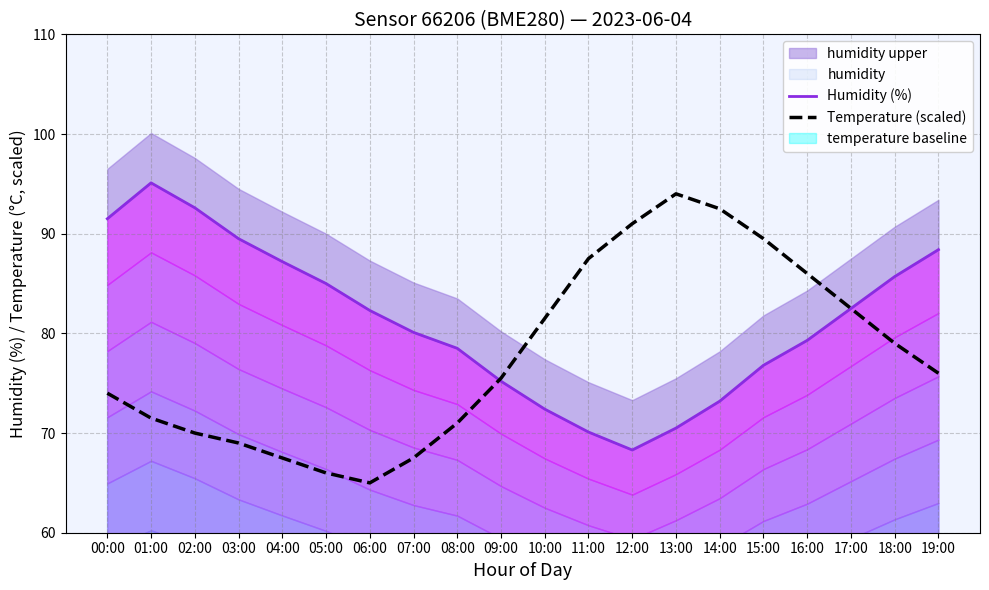

How many data points does each series have?

20